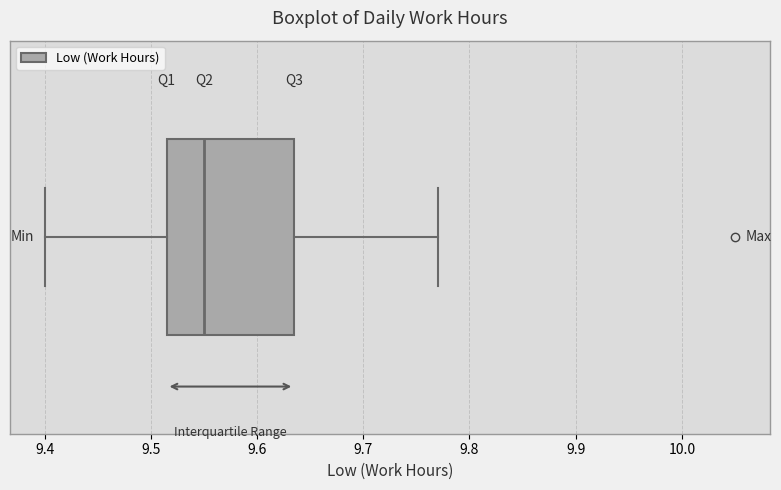

Transcribe this box plot: give where the median line is, the range the box spans, and where the two whiskers end, as read against the x-axis. The values are not printed on the chart, so give them approximately, as read against the axis.

median 9.55, box 9.52 to 9.64, whiskers 9.40 to 9.77